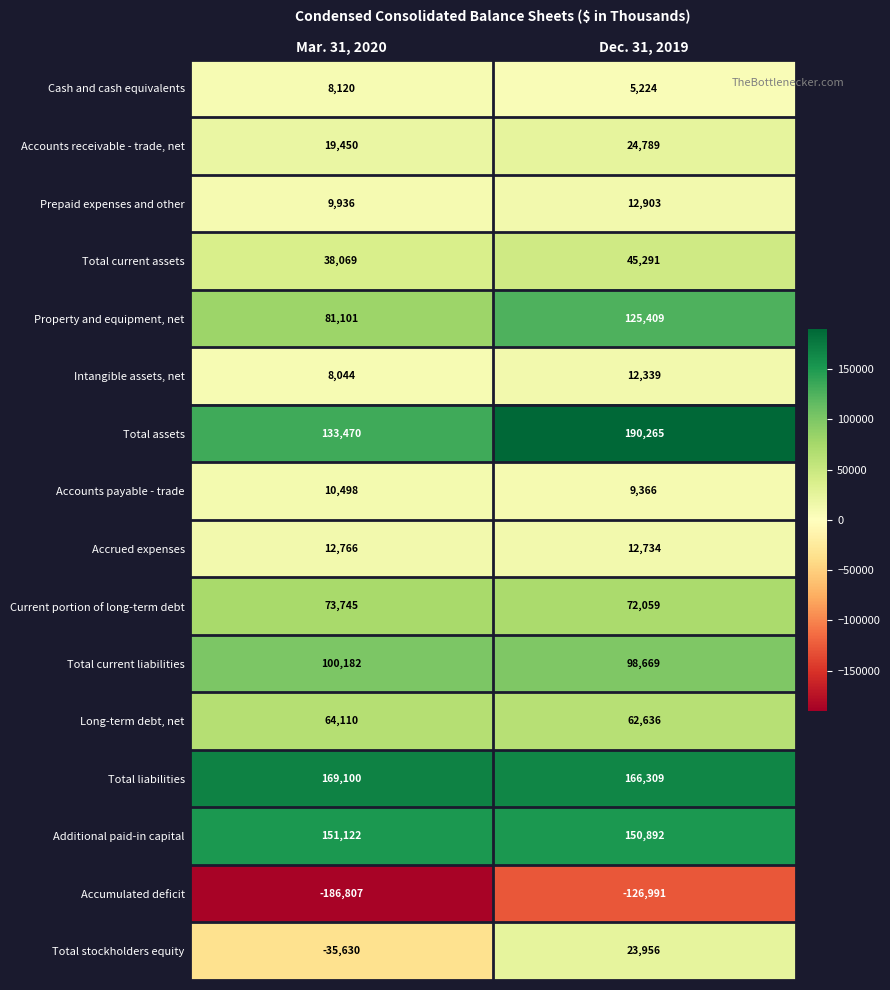

List the series in order of their peak value, lowest first.

Accumulated deficit, Cash and cash equivalents, Accounts payable - trade, Intangible assets, net, Accrued expenses, Prepaid expenses and other, Total stockholders equity, Accounts receivable - trade, net, Total current assets, Long-term debt, net, Current portion of long-term debt, Total current liabilities, Property and equipment, net, Additional paid-in capital, Total liabilities, Total assets